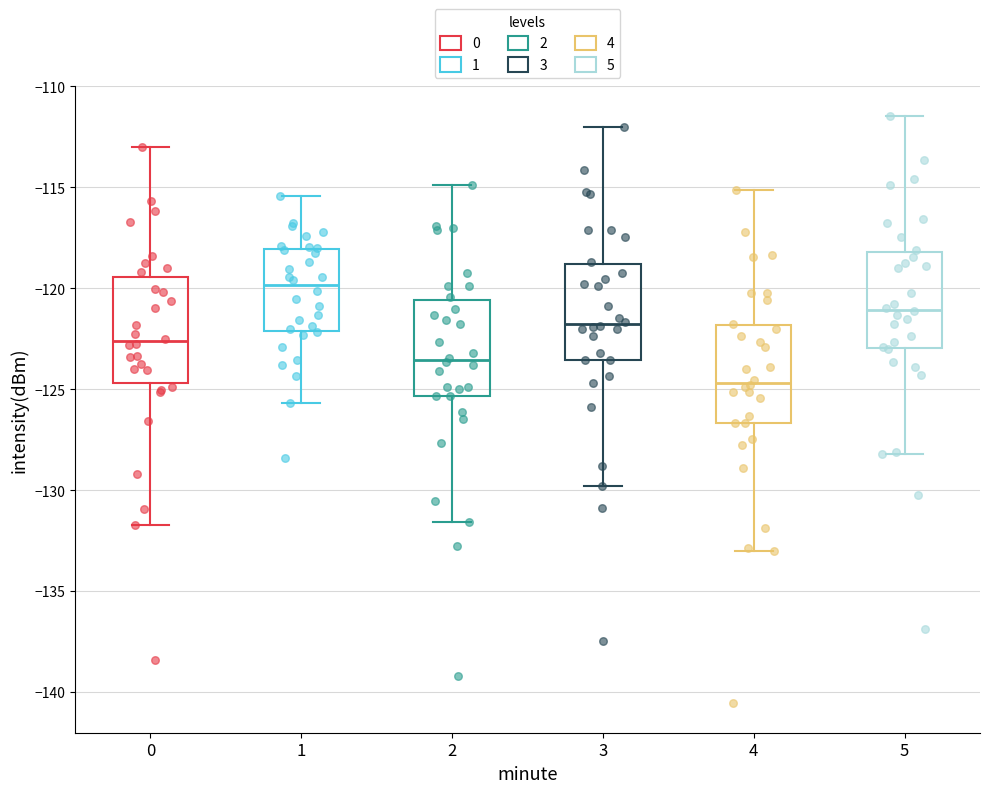

Where does the lower whisker of the box at x = 0 end on the y-axis? The values are not printed on the chart, so give them approximately, as read against the axis.

-131.5